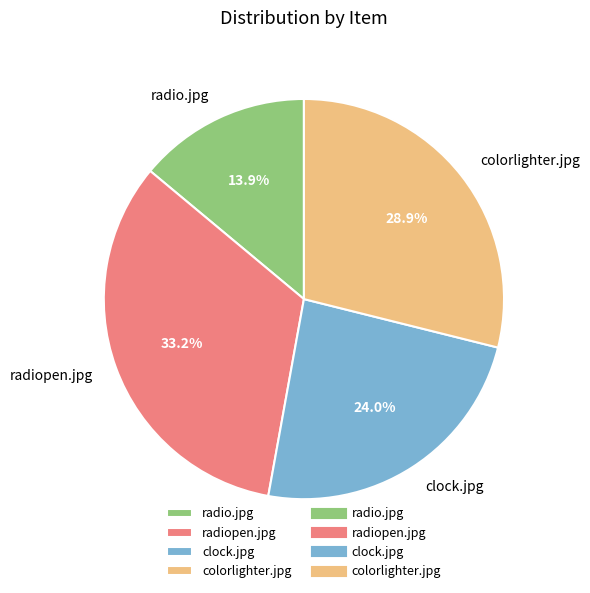

To the nearest percent, what portion does clock.jpg represent?

24%